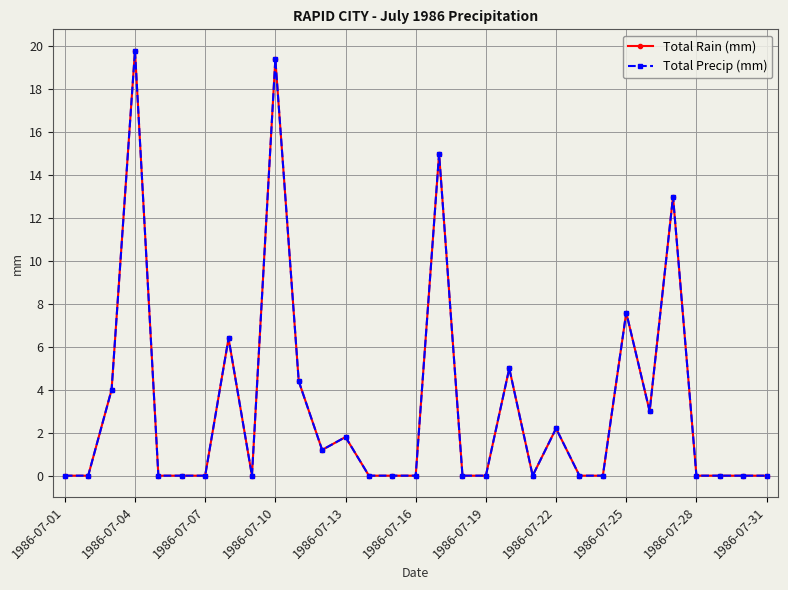

What is the value of the Total Precip (mm) point at the 26th from the left?

3.0